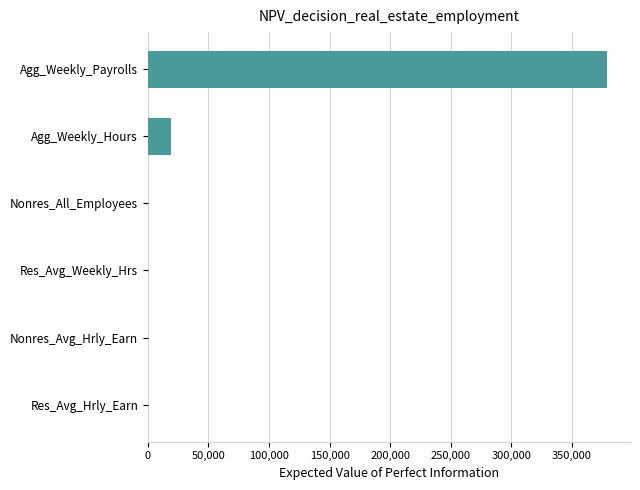

Between Res_Avg_Hrly_Earn and Agg_Weekly_Hours, which is larger?

Agg_Weekly_Hours